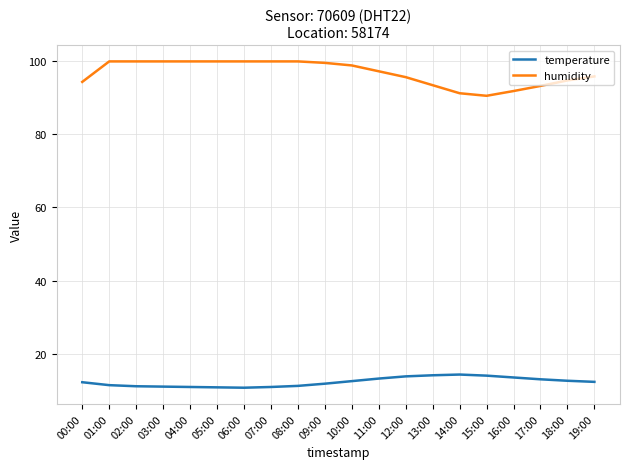

List the series in order of their overall mean, highest first.

humidity, temperature